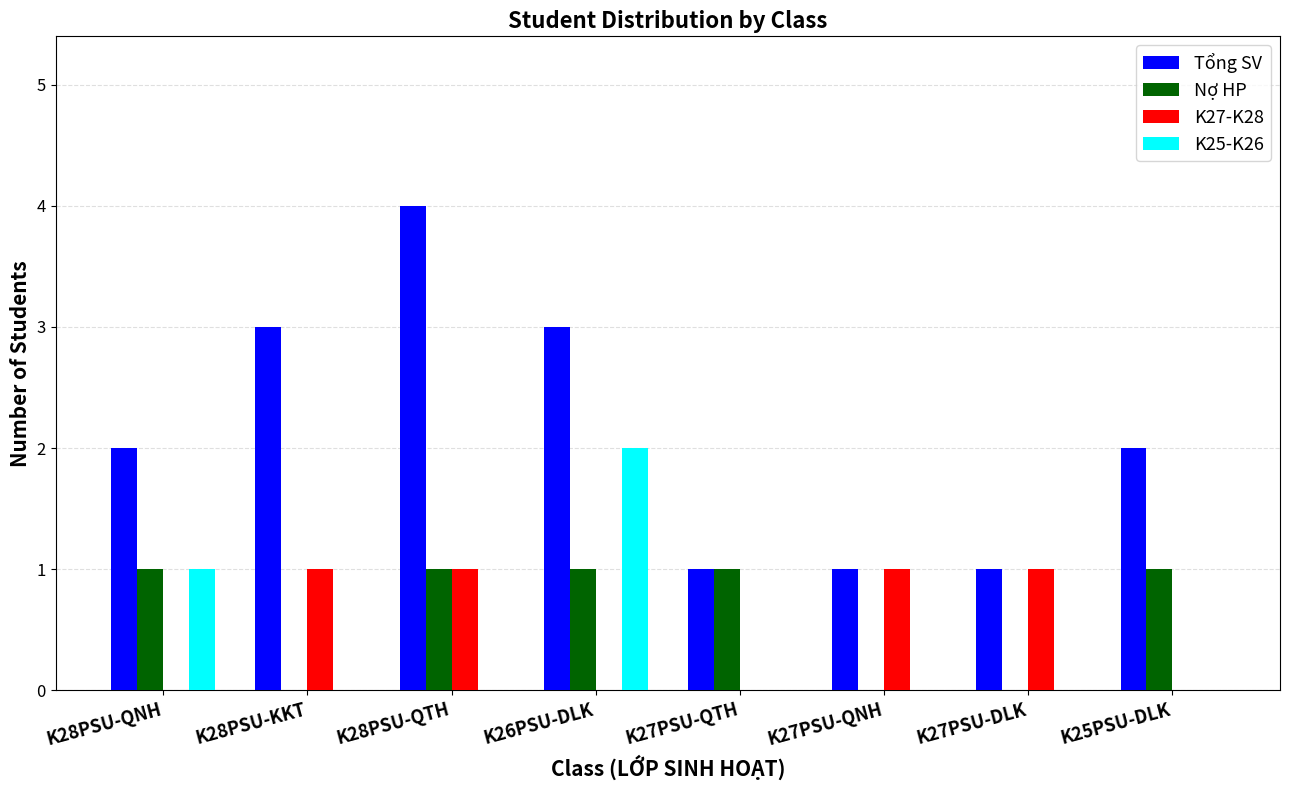

The value of K27-K28 at K27PSU-DLK is 1. True or false?

True